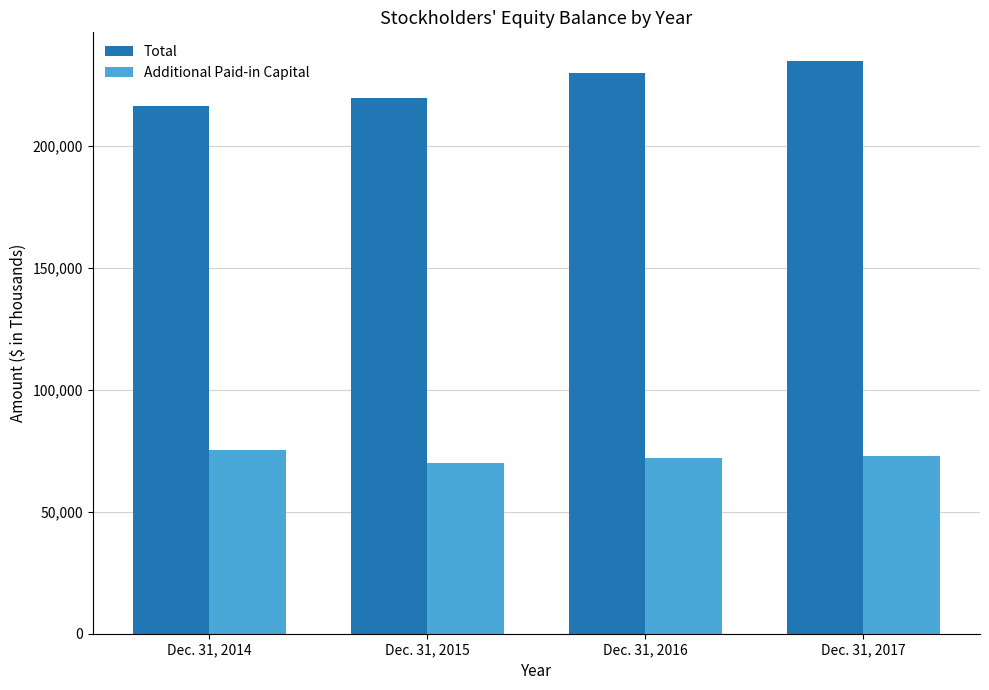

List the labels in order of Additional Paid-in Capital value, largest first.

Dec. 31, 2014, Dec. 31, 2017, Dec. 31, 2016, Dec. 31, 2015